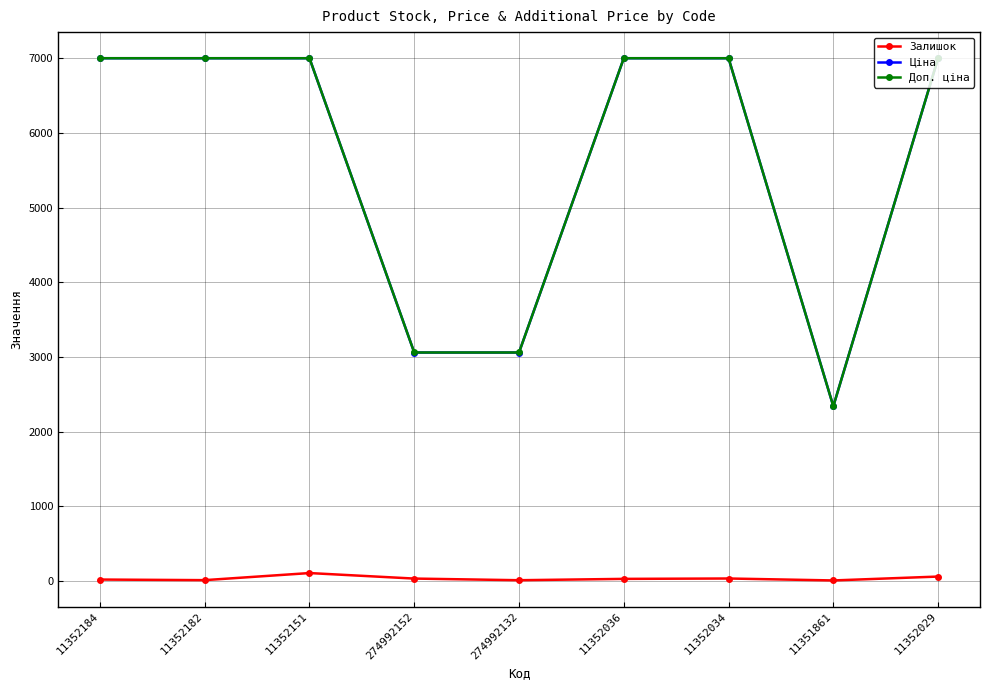

True or false: Ціна and Залишок cross at least once.

False